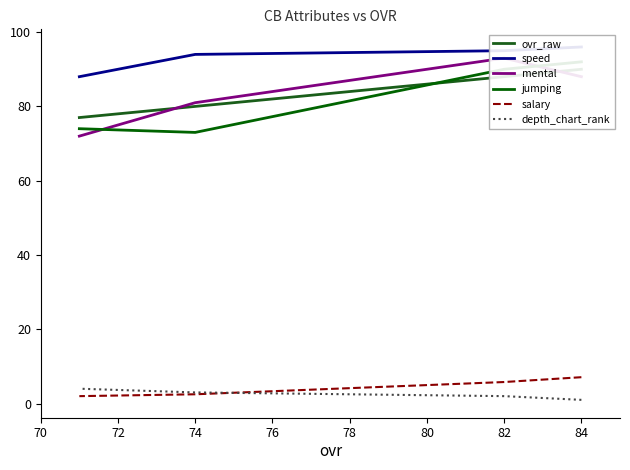

Which series has the largest total across all categories?

speed